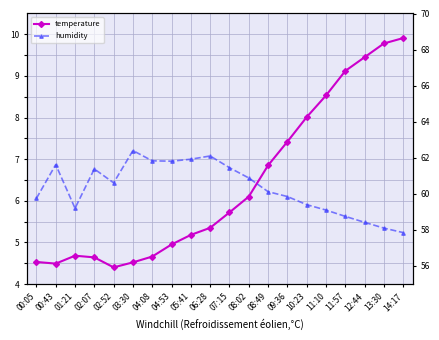

What is the highest value of the temperature series?

9.9